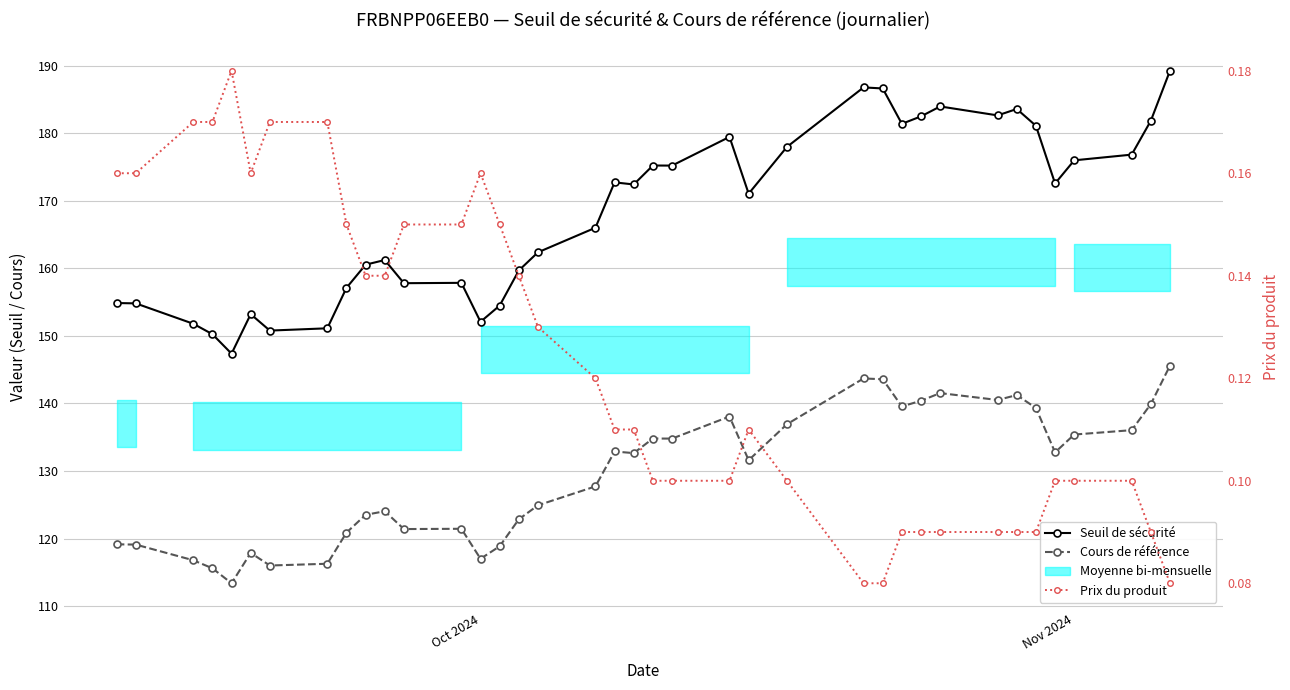

What is the difference between the Seuil de sécurité values at Oct 2024 and 7?

3.7